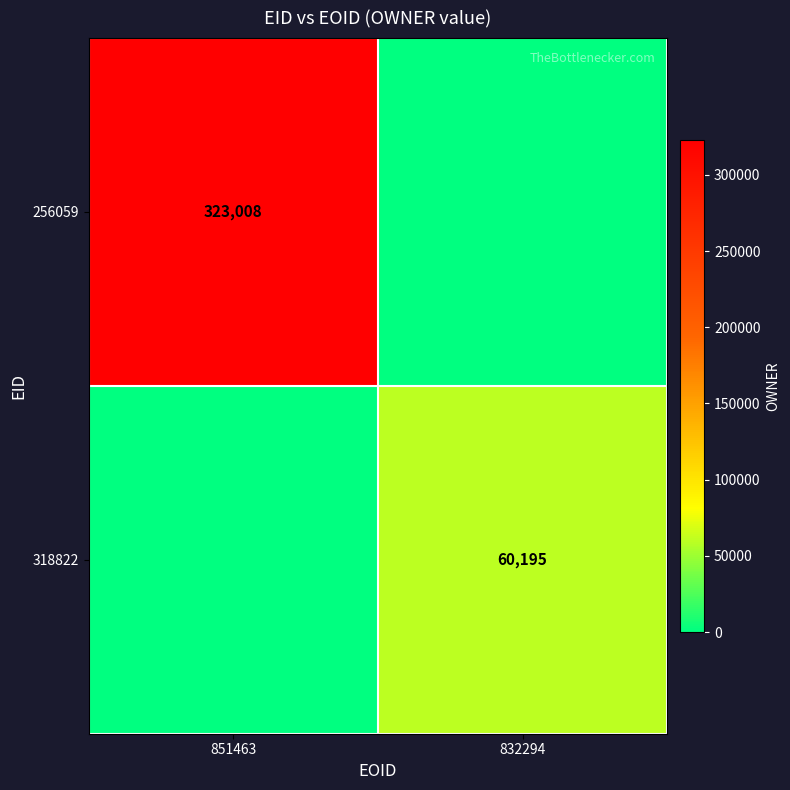

How many series are shown in this chart?

2